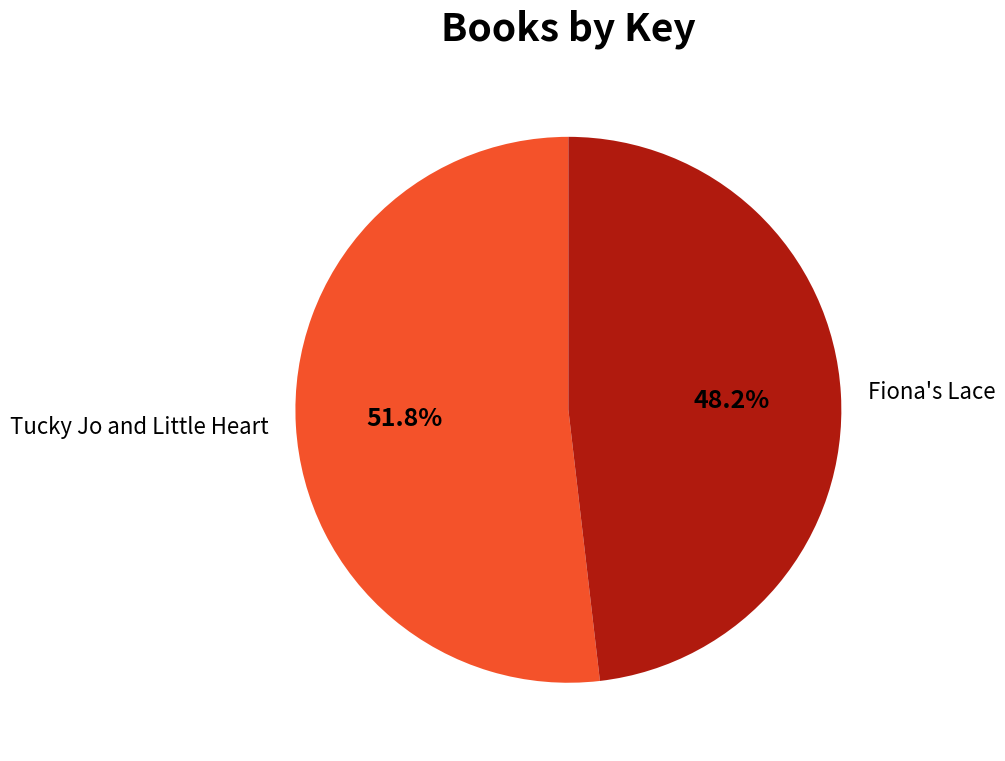

Which category has the smallest portion of the pie?

Fiona's Lace